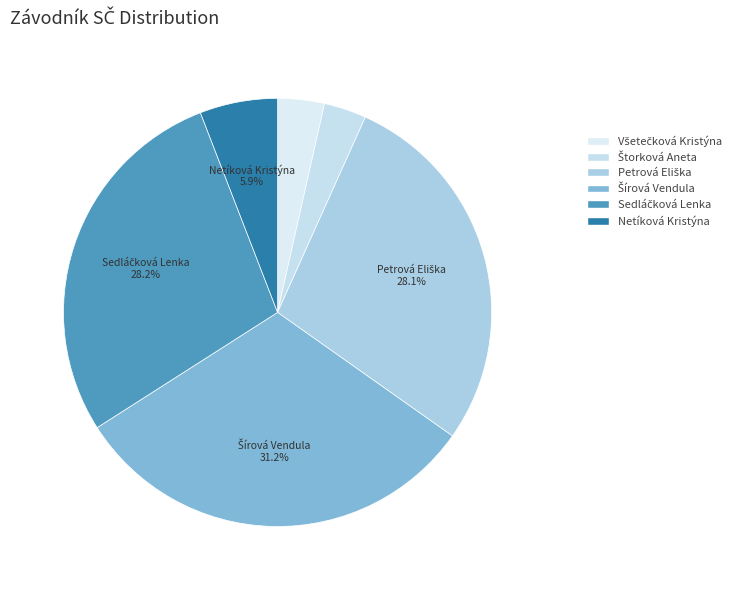

Is Všetečková Kristýna the majority of the pie?

No